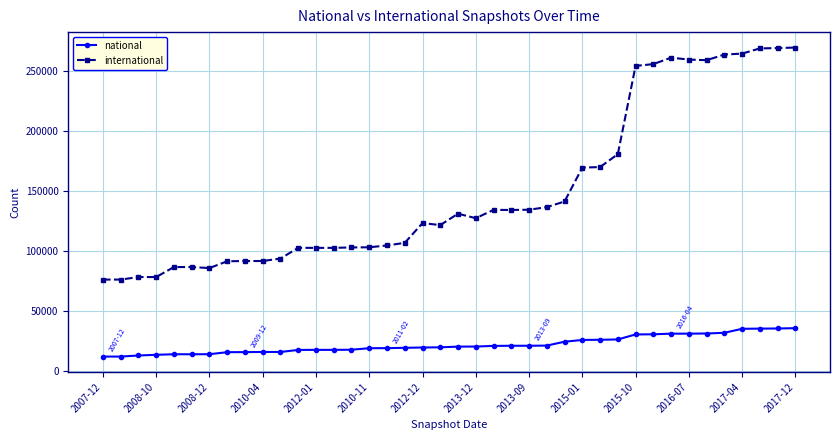

Which series has the largest total across all categories?

international